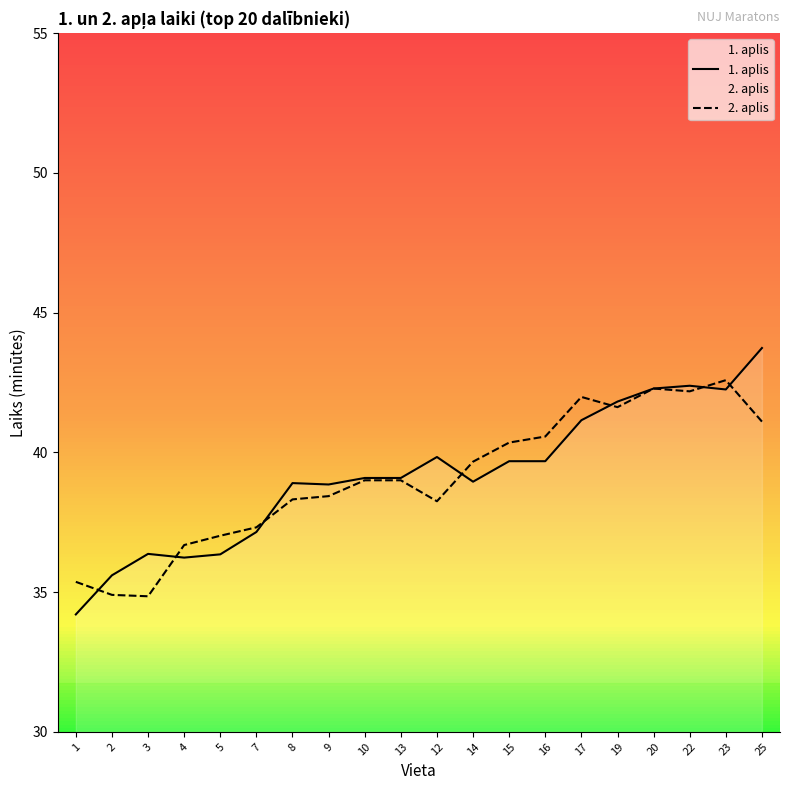

At how many categories does at least one series exceed 43?

1